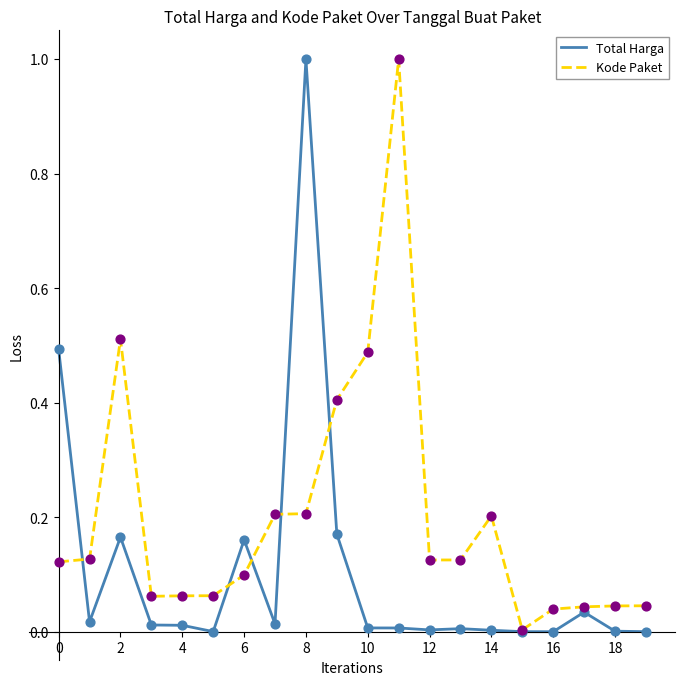

What is the greatest value displayed?

1.0